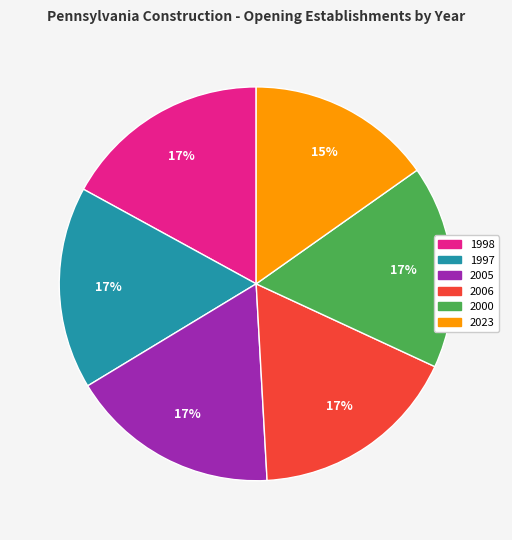

Is there any slice that represents more than half of the pie?

No